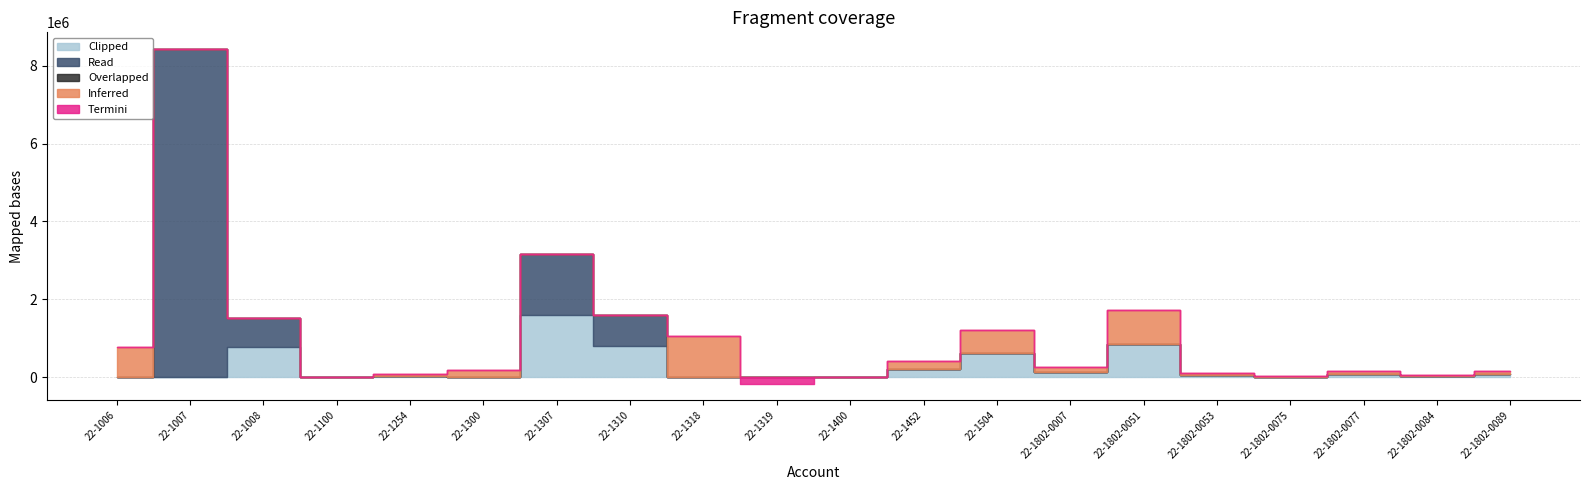

True or false: Termini and Overlapped intersect in this chart.

False